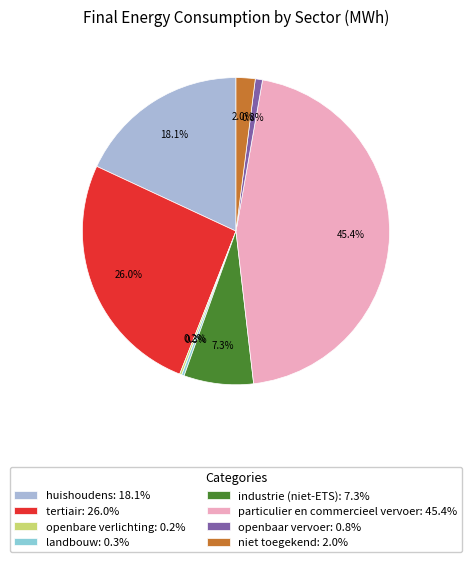

To the nearest percent, what percentage of the pie is tertiair?

26%